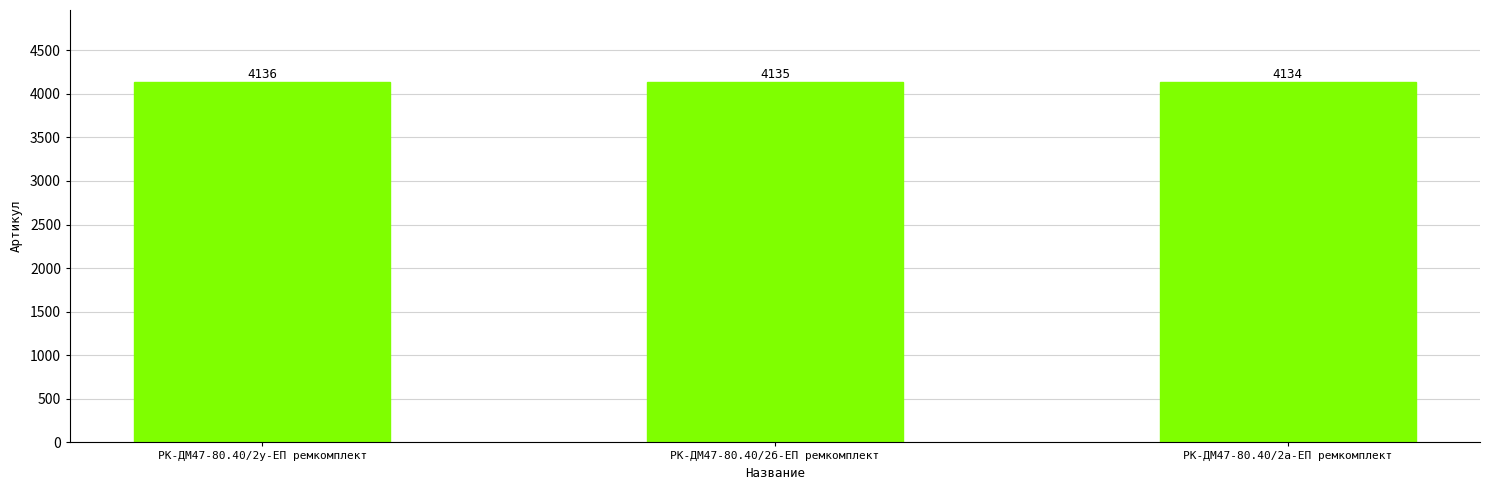

List the labels in order of value, smallest first.

РК-ДМ47-80.40/2а-ЕП ремкомплект, РК-ДМ47-80.40/2б-ЕП ремкомплект, РК-ДМ47-80.40/2у-ЕП ремкомплект